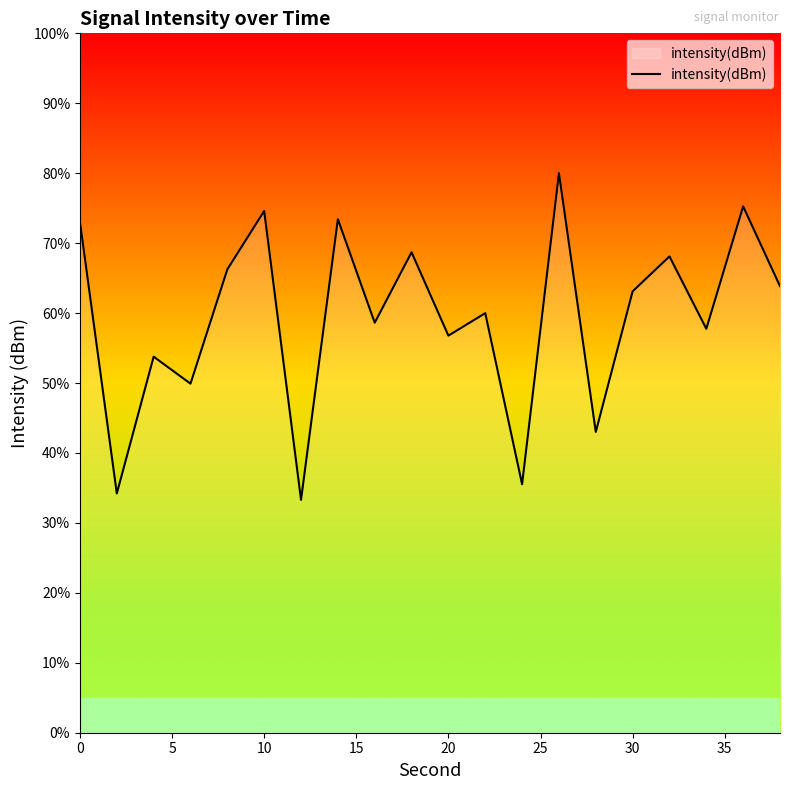

How many lines are shown in the chart?

1